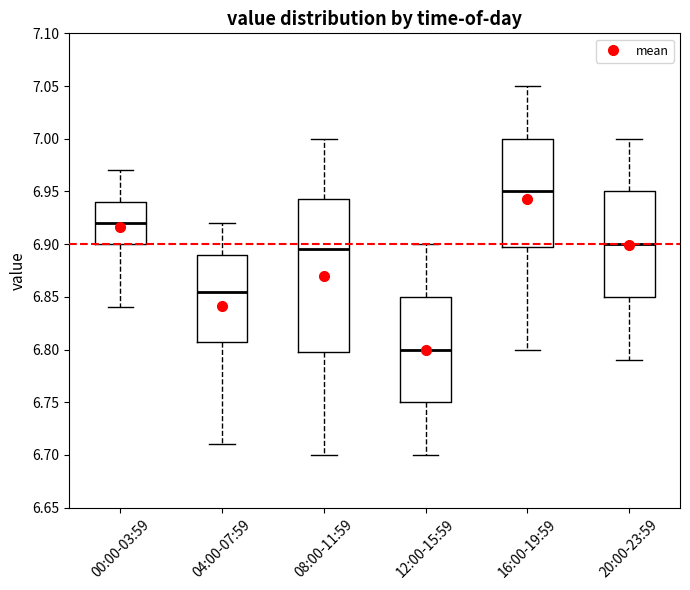

Which box is the tallest, from its lower edge to its upper edge?

08:00-11:59